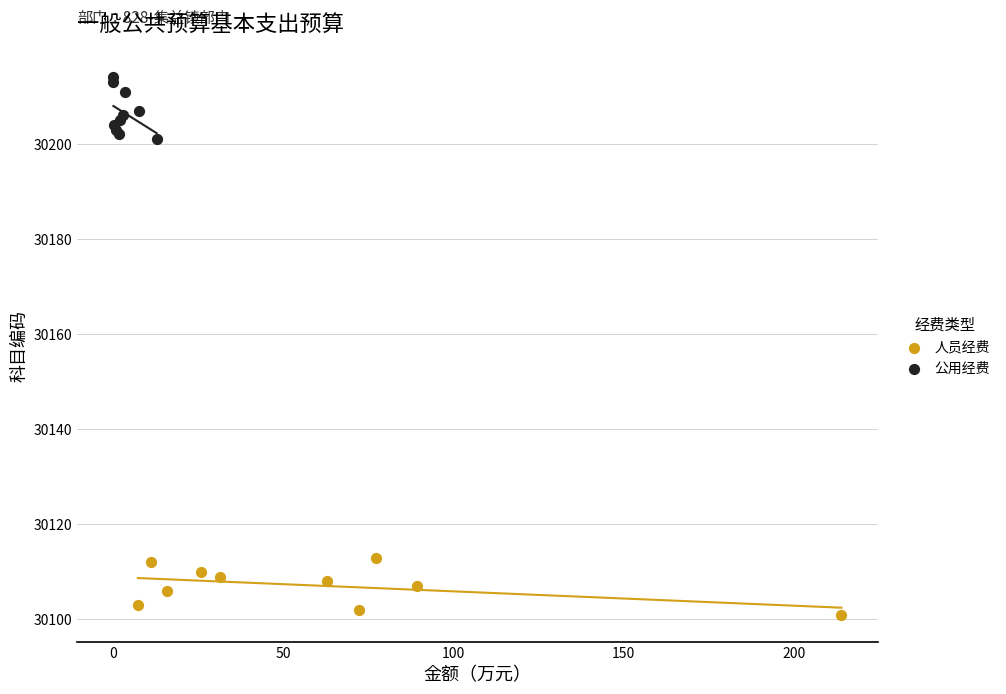

Which series reaches the minimum Y coordinate?

人员经费